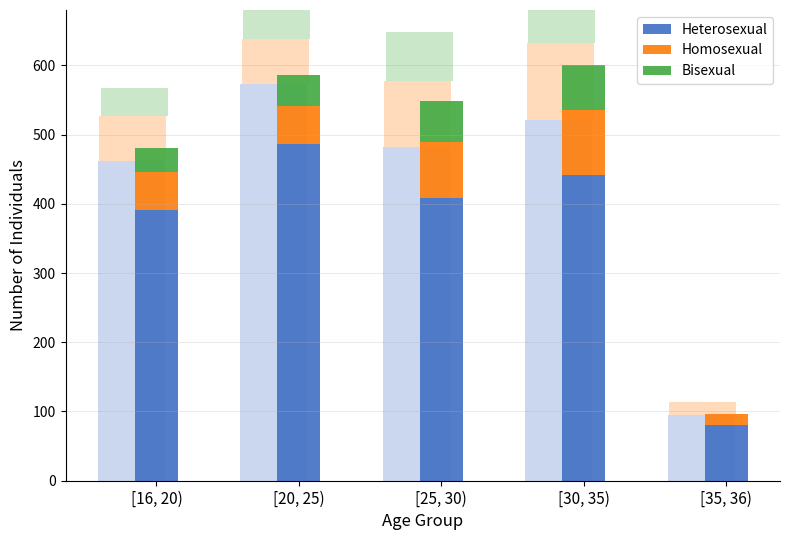

Which label corresponds to the largest value in the chart?

[20, 25)